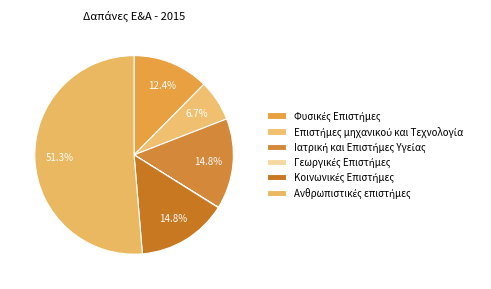

To the nearest percent, what is the difference between the Ιατρική και Επιστήμες Υγείας and Φυσικές Επιστήμες slice percentages?

2%